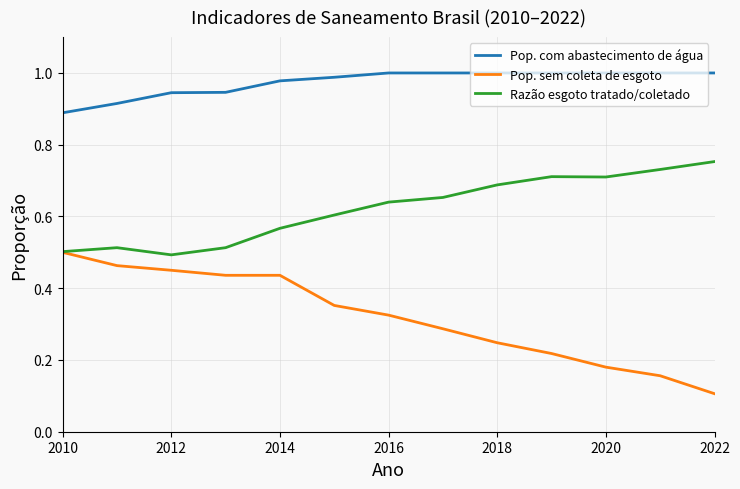

At how many categories does at least one series exceed 0?

13